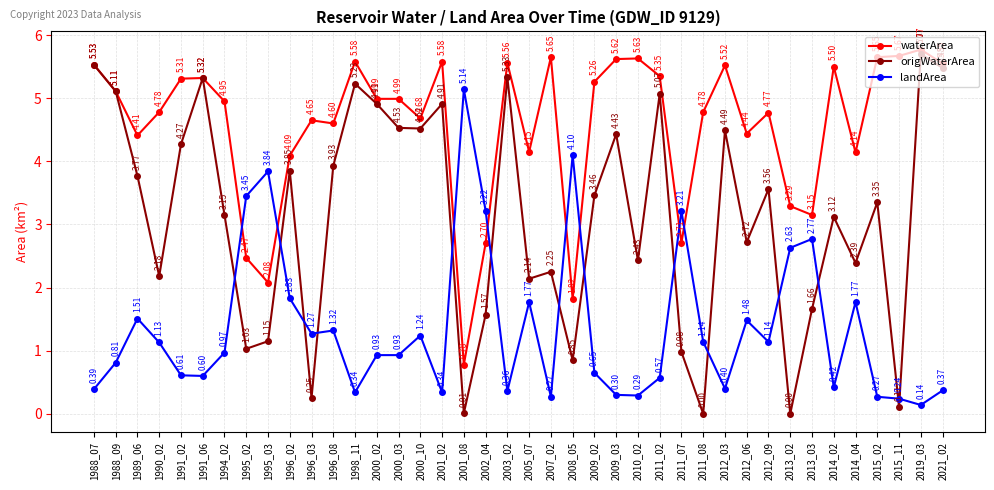

True or false: origWaterArea has more than 2 interior local peaks.

True